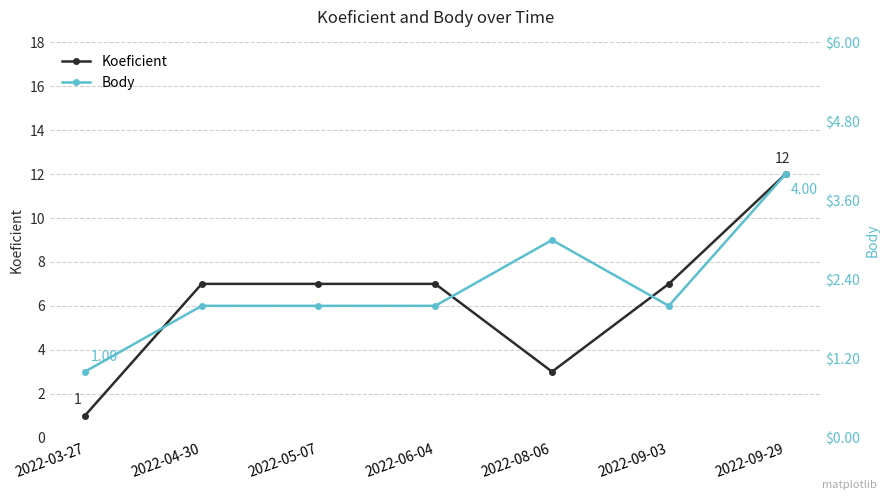

At which label is Koeficient closest to 6?

2022-04-30